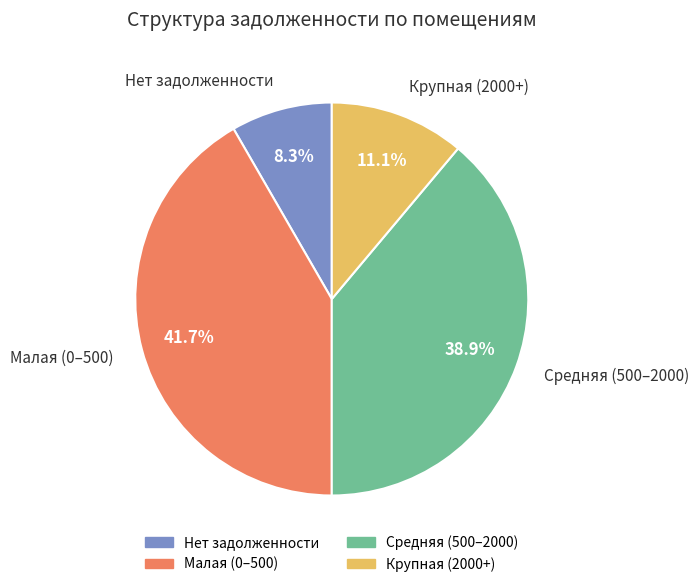

Count the number of slices in the pie.

4